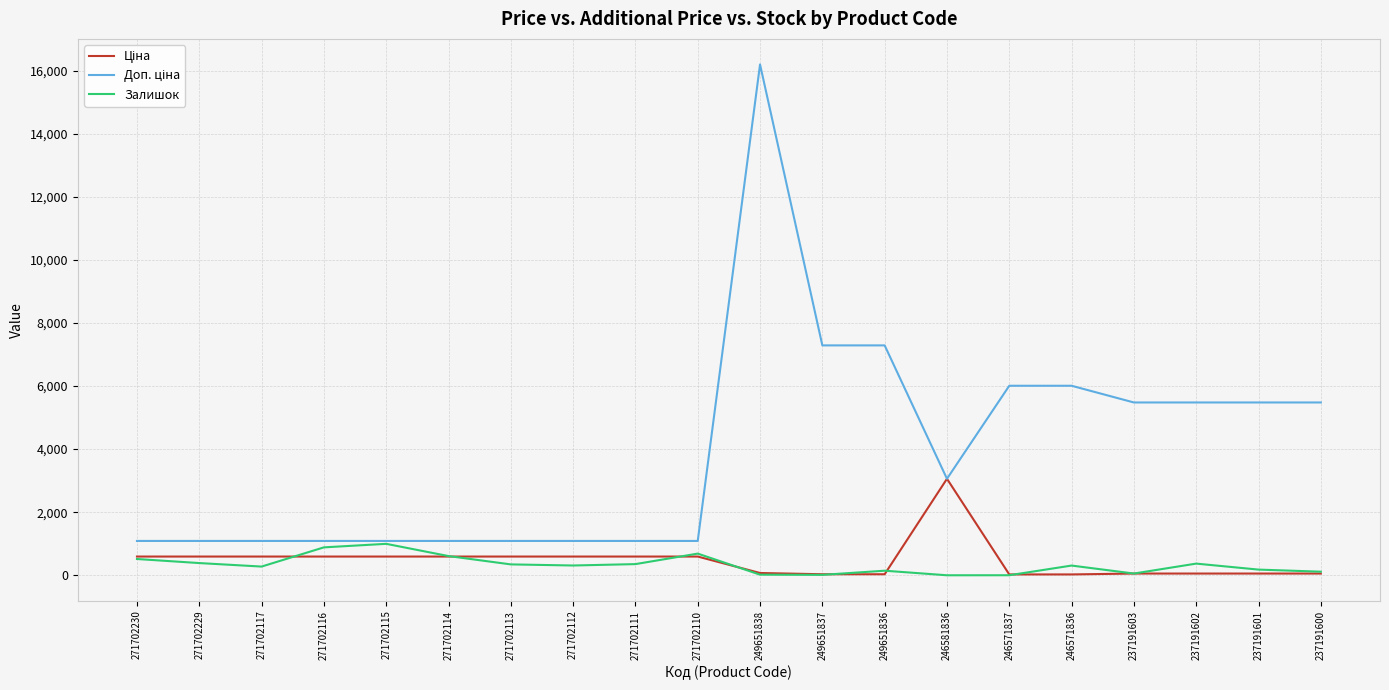

At which category is the sum across all series the highest?

249651838